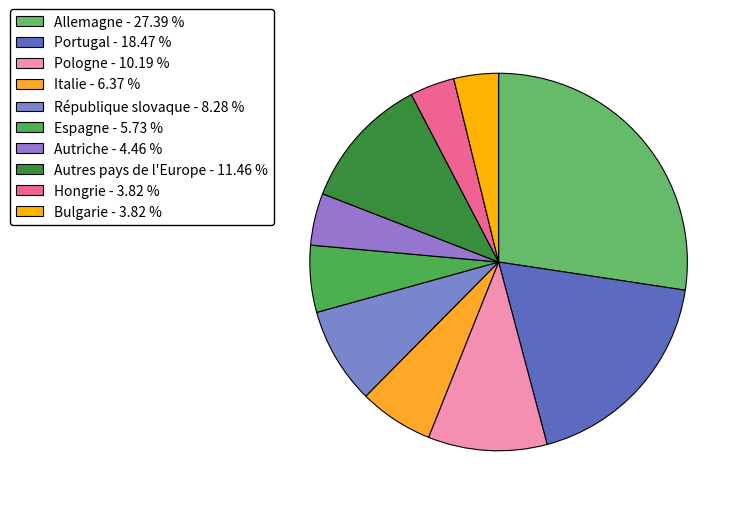

The Autriche slice represents 4% of the pie. True or false?

True